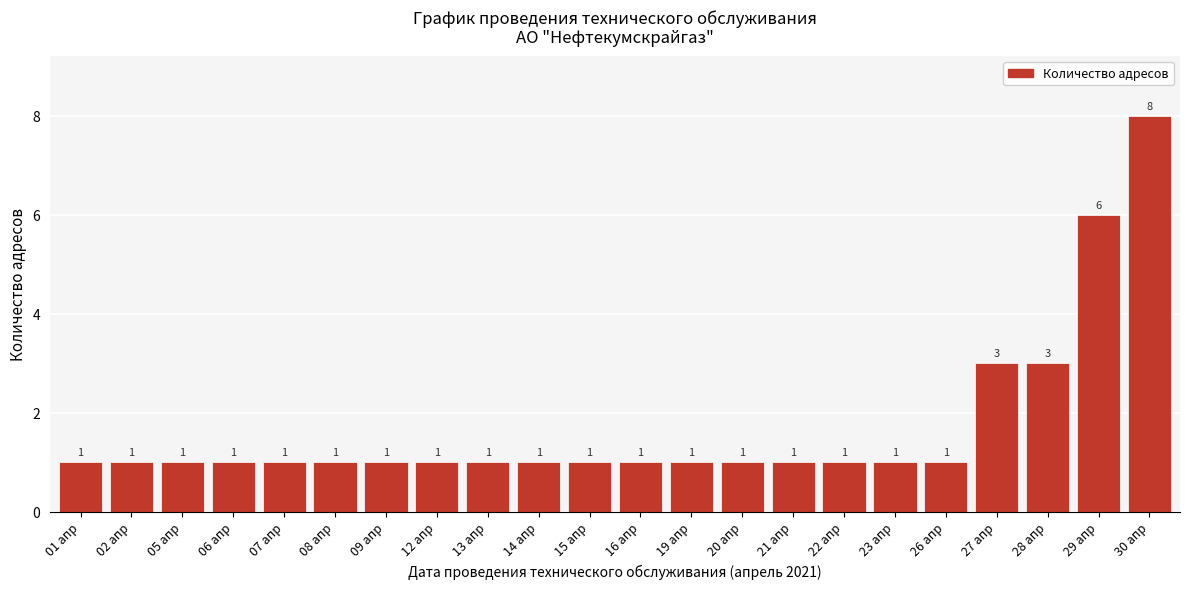

Reading left to right, transcribe all the data shown in this chart.

01 апр=1	02 апр=1	05 апр=1	06 апр=1	07 апр=1	08 апр=1	09 апр=1	12 апр=1	13 апр=1	14 апр=1	15 апр=1	16 апр=1	19 апр=1	20 апр=1	21 апр=1	22 апр=1	23 апр=1	26 апр=1	27 апр=3	28 апр=3	29 апр=6	30 апр=8